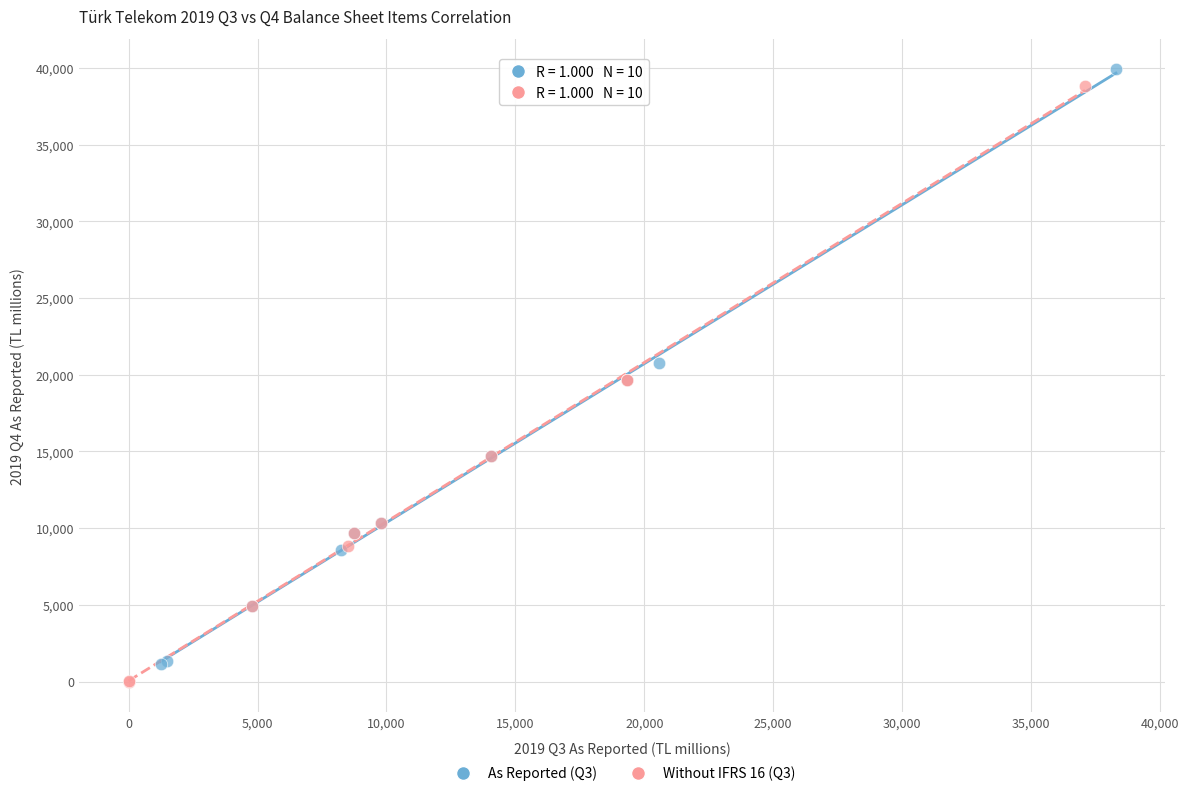

Which series reaches the minimum Y coordinate?

Without IFRS 16 (Q3)